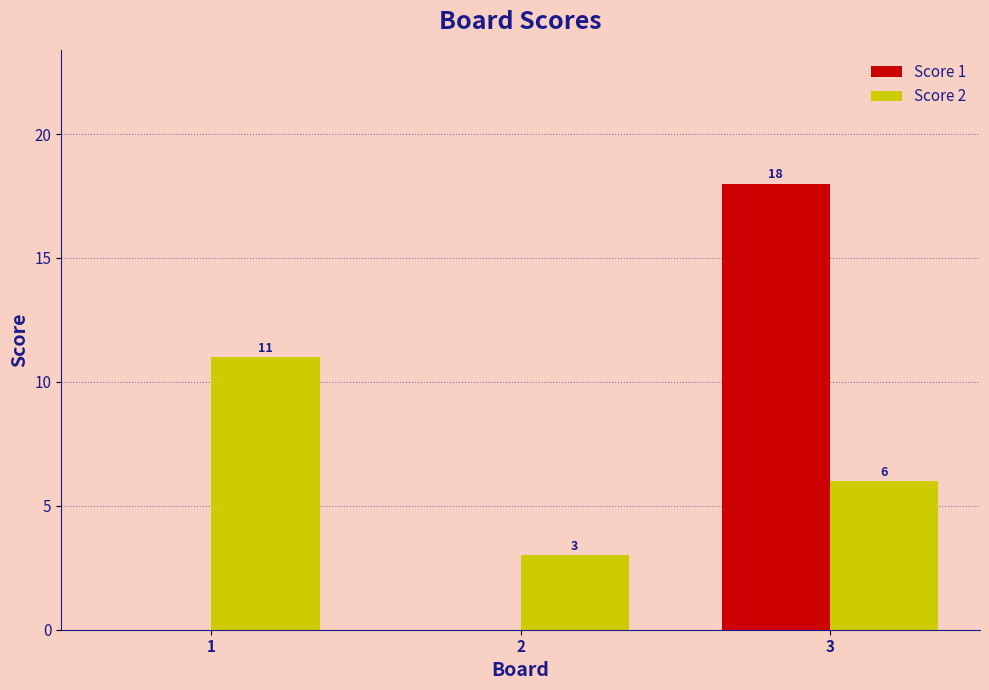

At which category is the sum across all series the highest?

3